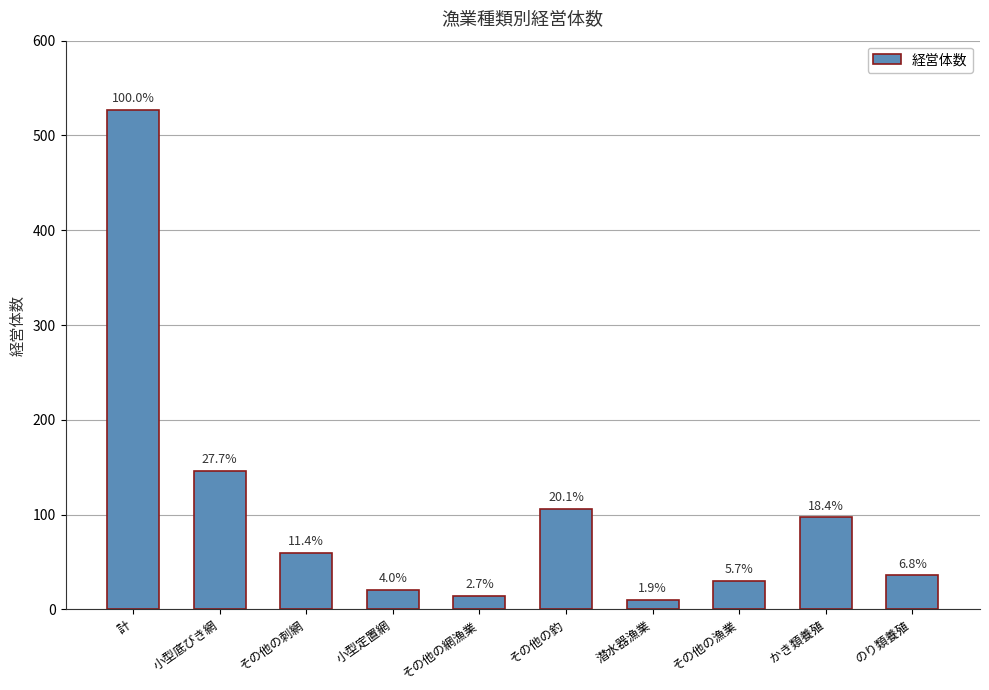

How many bars are there in total?

10